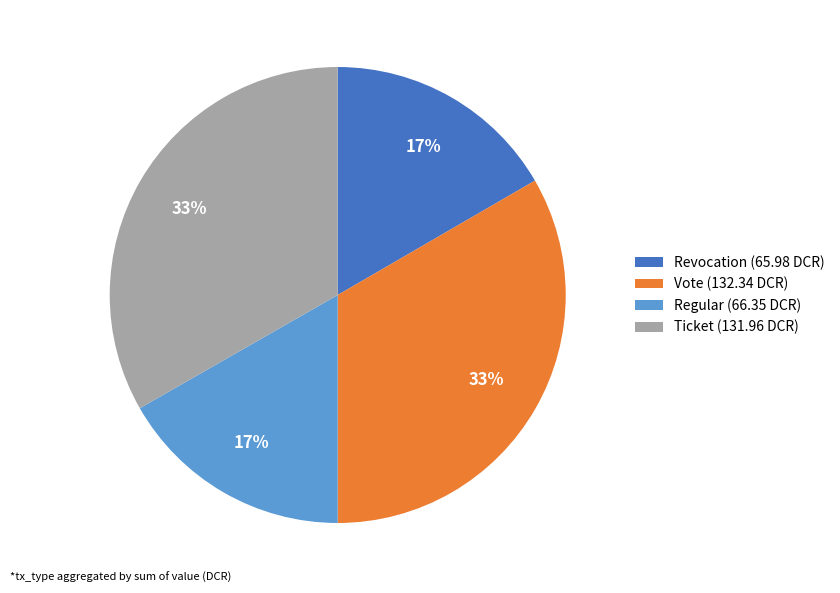

How many segments does this pie chart have?

4